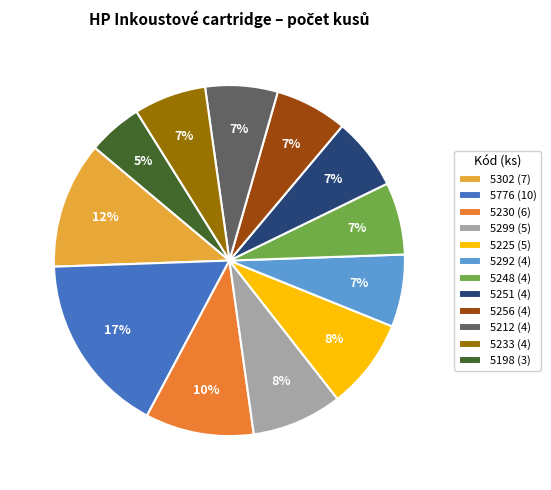

Approximately how many times larger is the value at 5198 (3) compared to 5212 (4)?

0.7